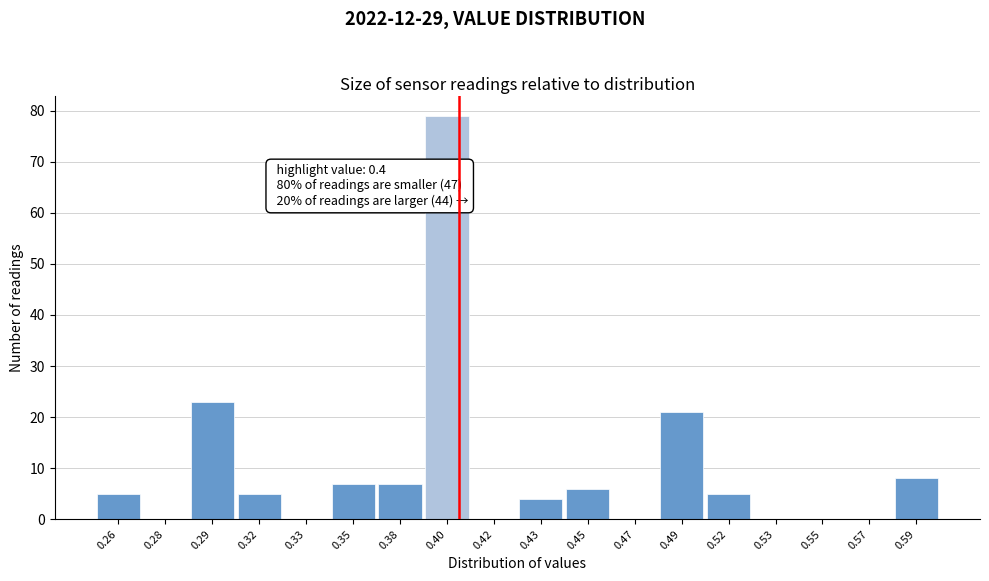

Reading left to right, list all the values displayed in this chart.

0.26=5	0.28=0	0.29=23	0.32=5	0.33=0	0.35=7	0.38=7	0.40=79	0.42=0	0.43=4	0.45=6	0.47=0	0.49=21	0.52=5	0.53=0	0.55=0	0.57=0	0.59=8